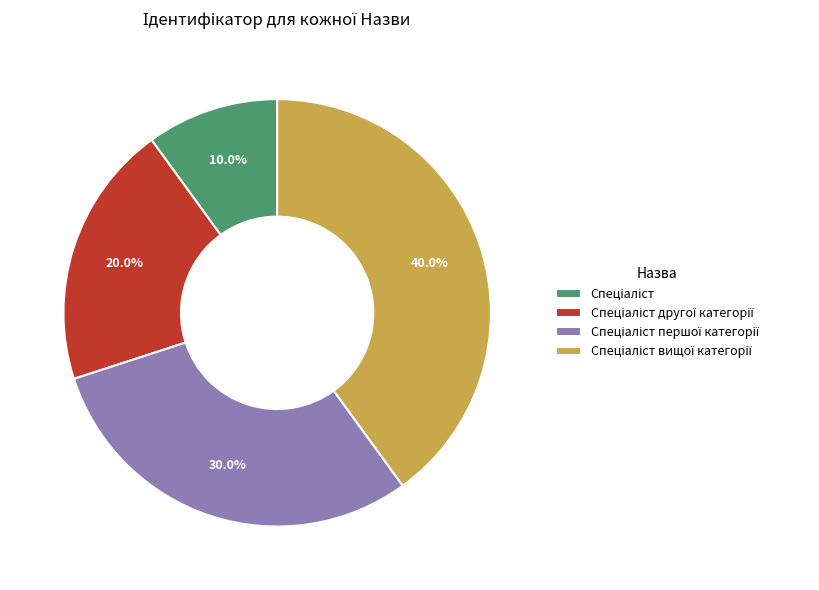

Is there any slice that represents more than half of the pie?

No